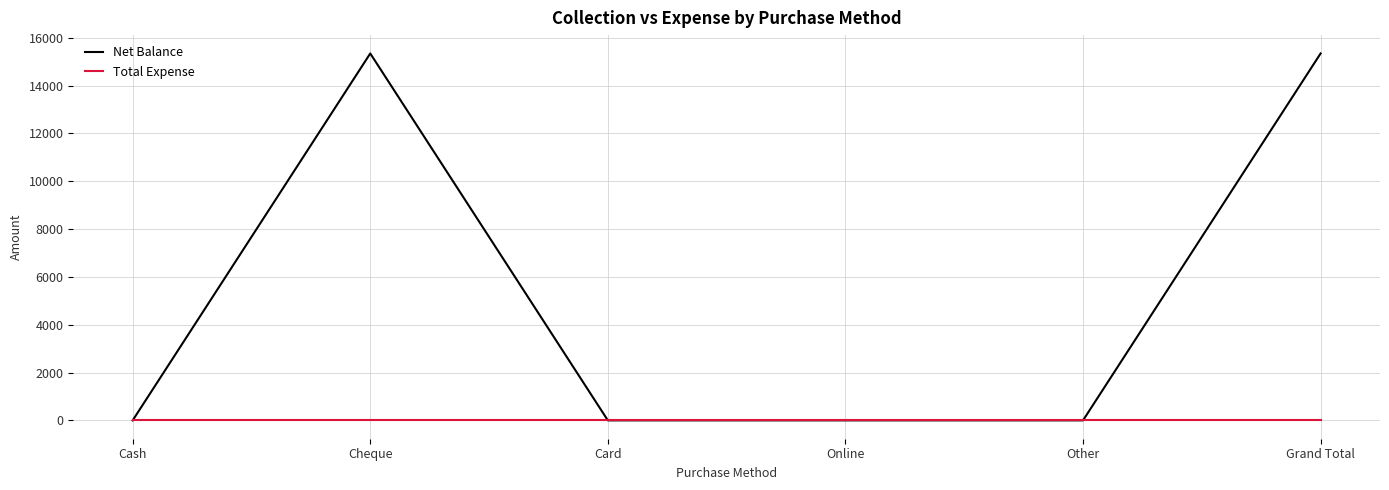

Reading left to right, extract all data points from this chart.

Net Balance: Cash=0	Cheque=15340	Card=0	Online=0	Other=0	Grand Total=15340
Total Expense: Cash=0	Cheque=0	Card=0	Online=0	Other=0	Grand Total=0